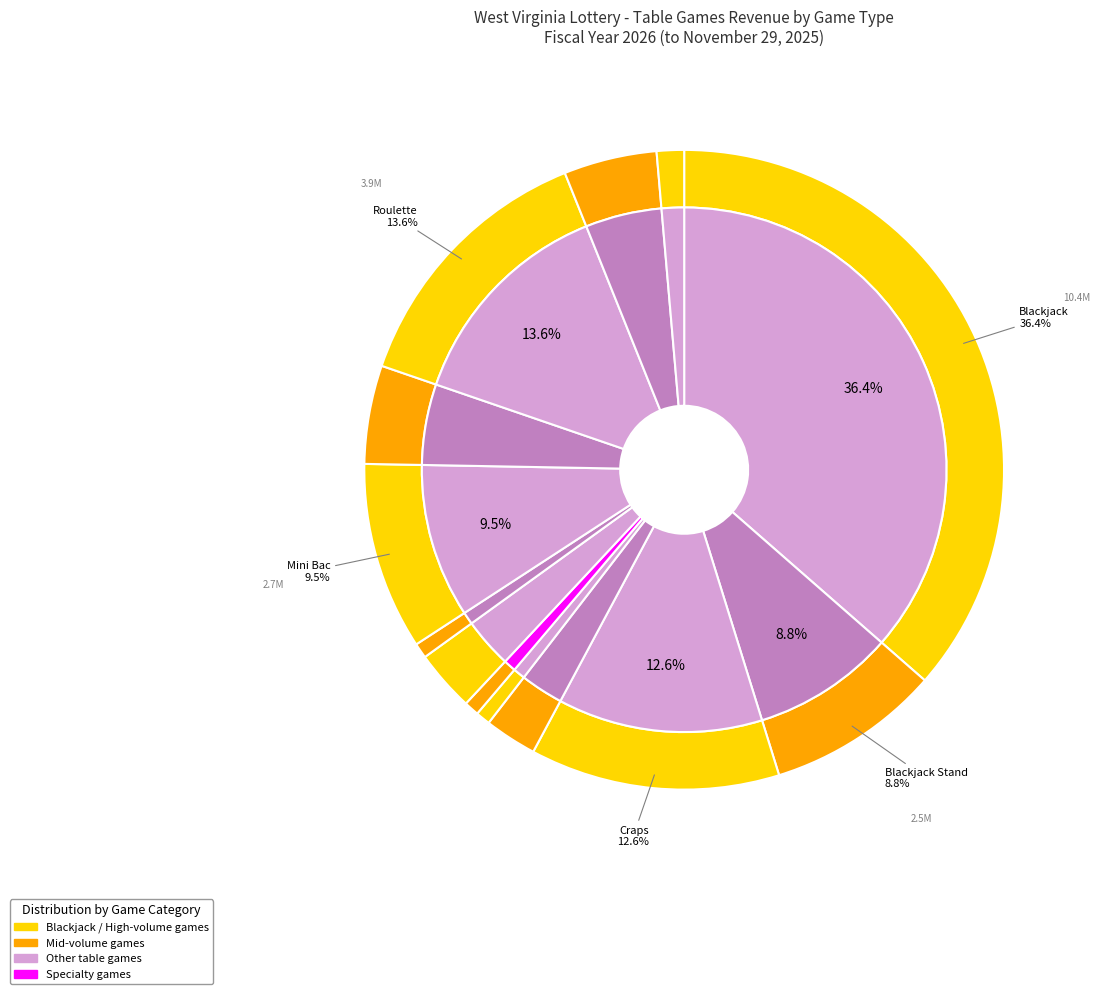

Between Three Card Poker and Roulette, which is larger?

Roulette